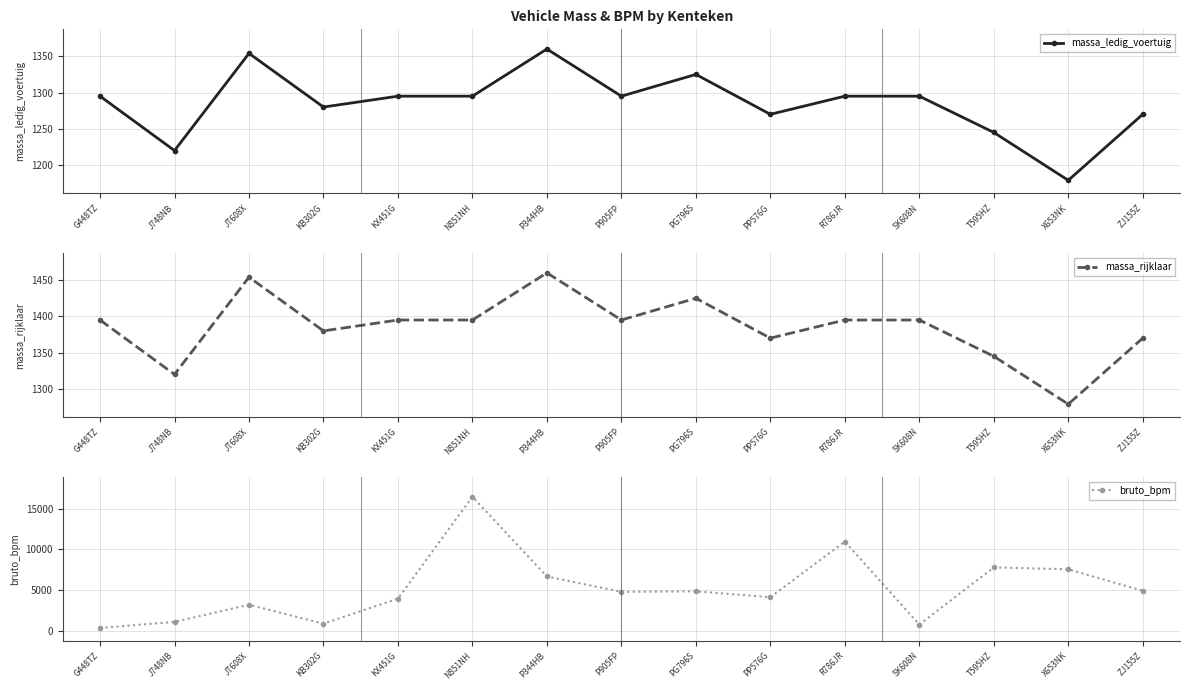

Where is the first local minimum for bruto_bpm?

KB302G